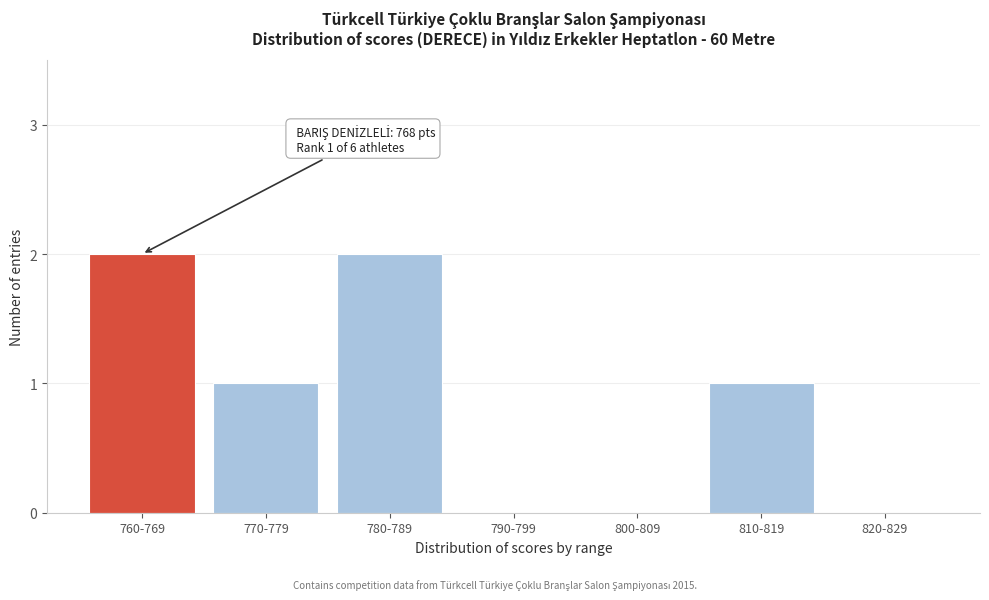

Reading right to left, transcribe all the data shown in this chart.

820-829=0	810-819=1	800-809=0	790-799=0	780-789=2	770-779=1	760-769=2